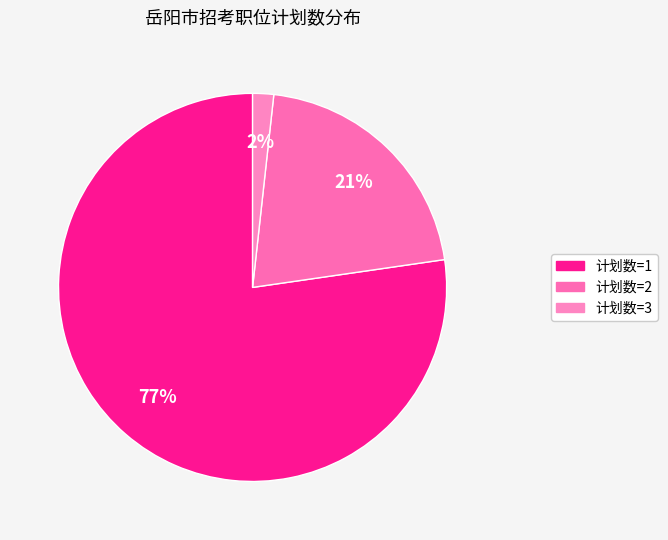

Count the number of slices in the pie.

3